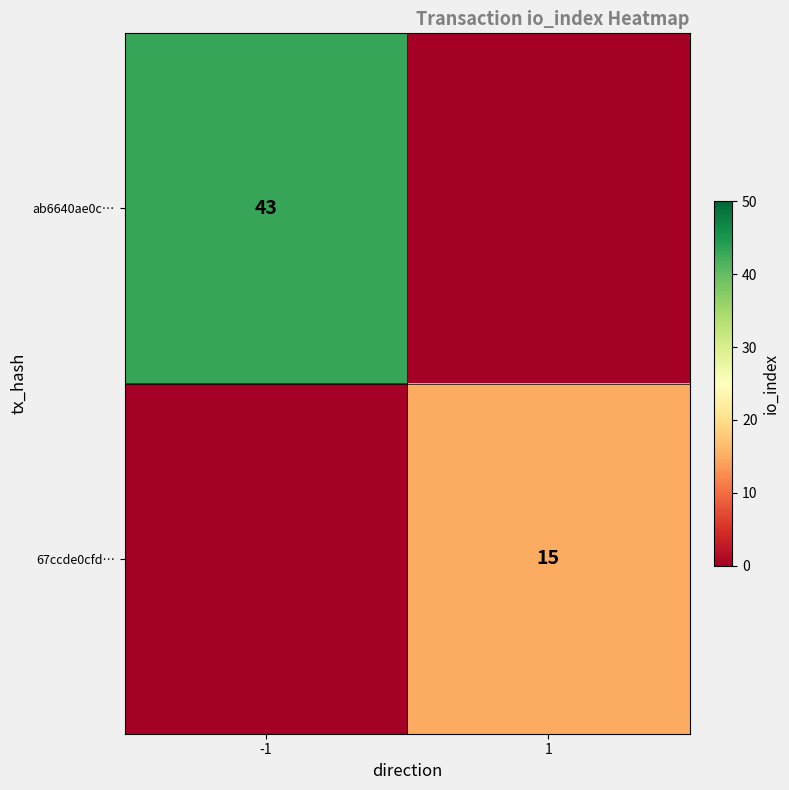

Is the value of 67ccde0cfd… at 1 greater than the value of ab6640ae0c… at -1?

No